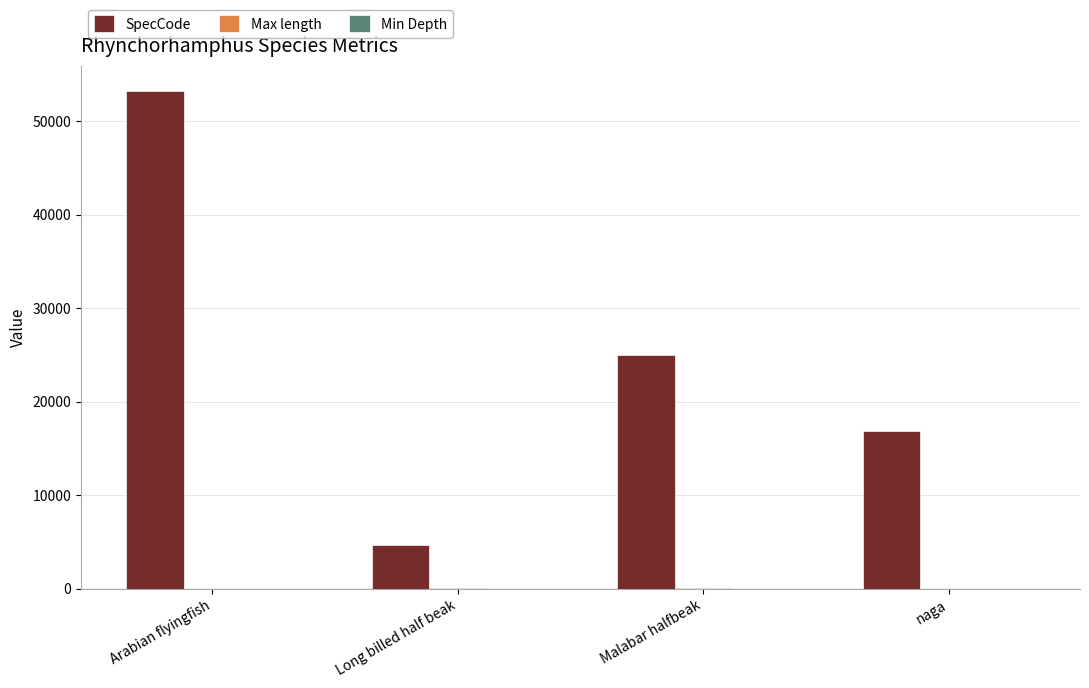

At which label is SpecCode closest to 28970?

Malabar halfbeak